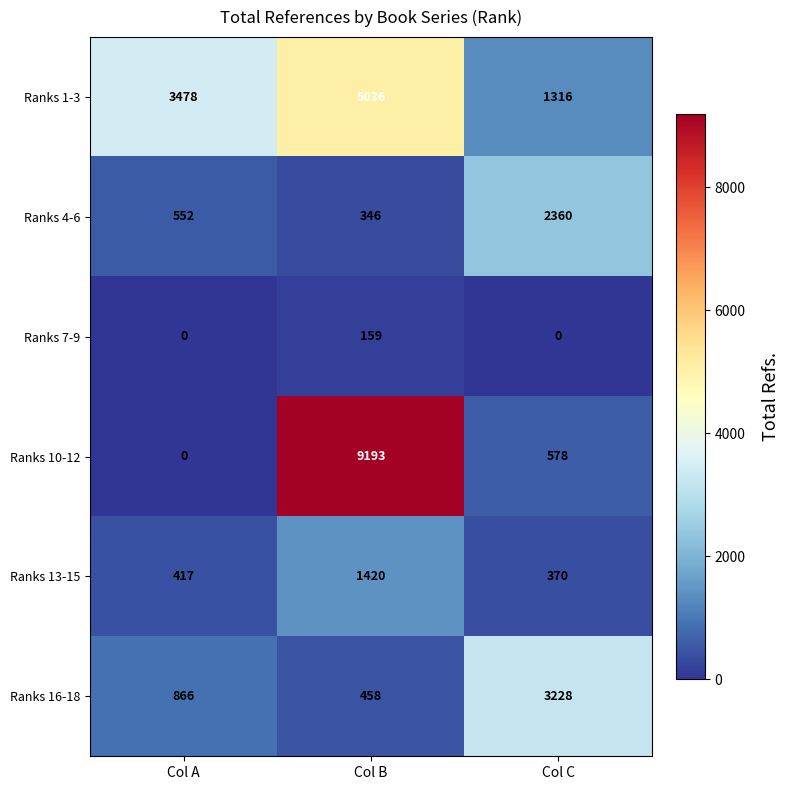

At which category is the sum across all series the highest?

Col B